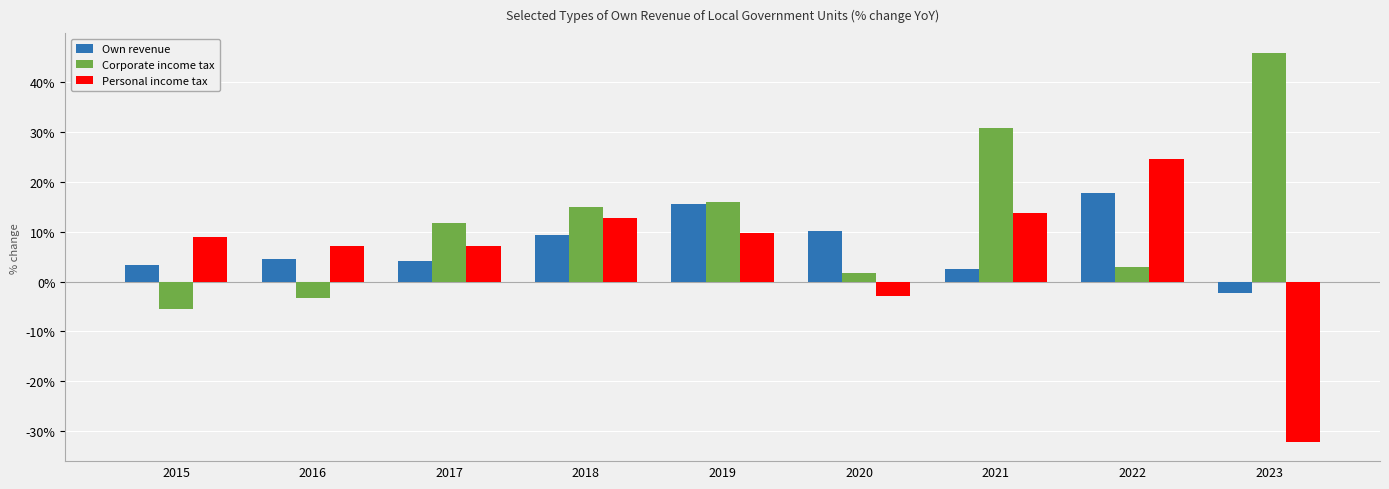

How many values in Personal income tax are below zero?

2